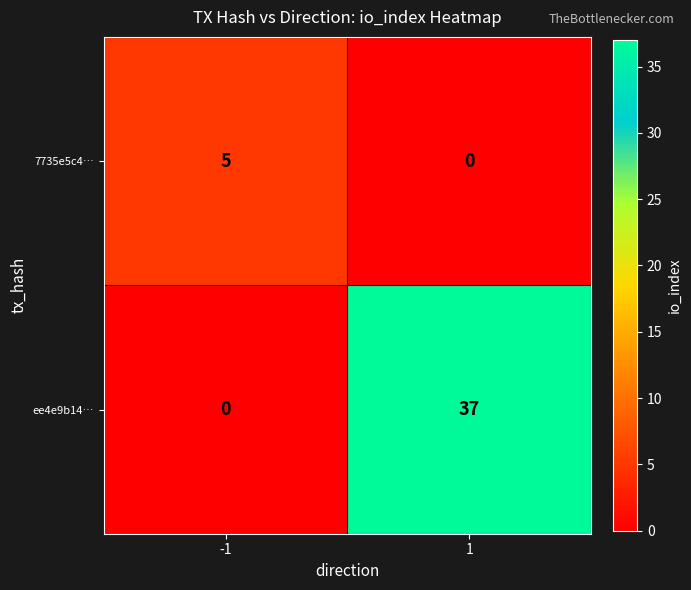

At which category is the sum across all series the highest?

1